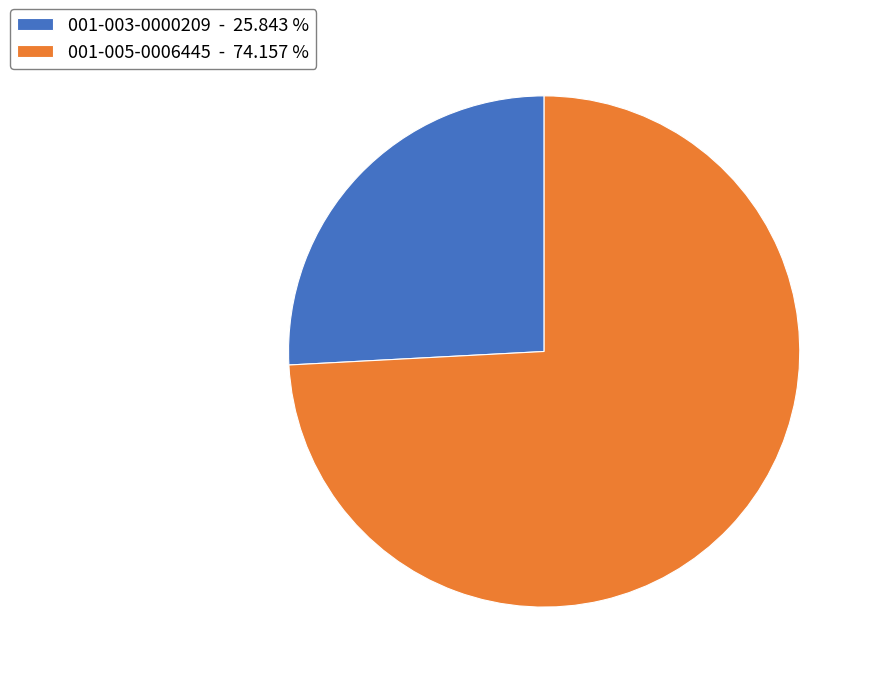

Do 001-005-0006445 and 001-003-0000209 together represent more than half of the pie?

Yes